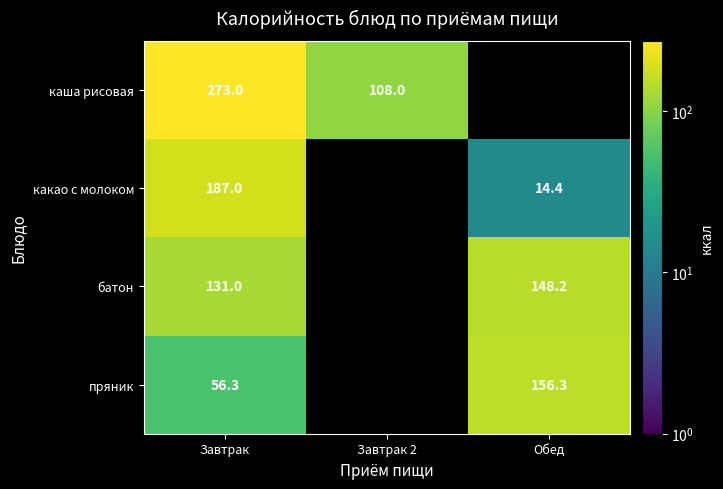

The батон series shows 186.2 at Завтрак. True or false?

False